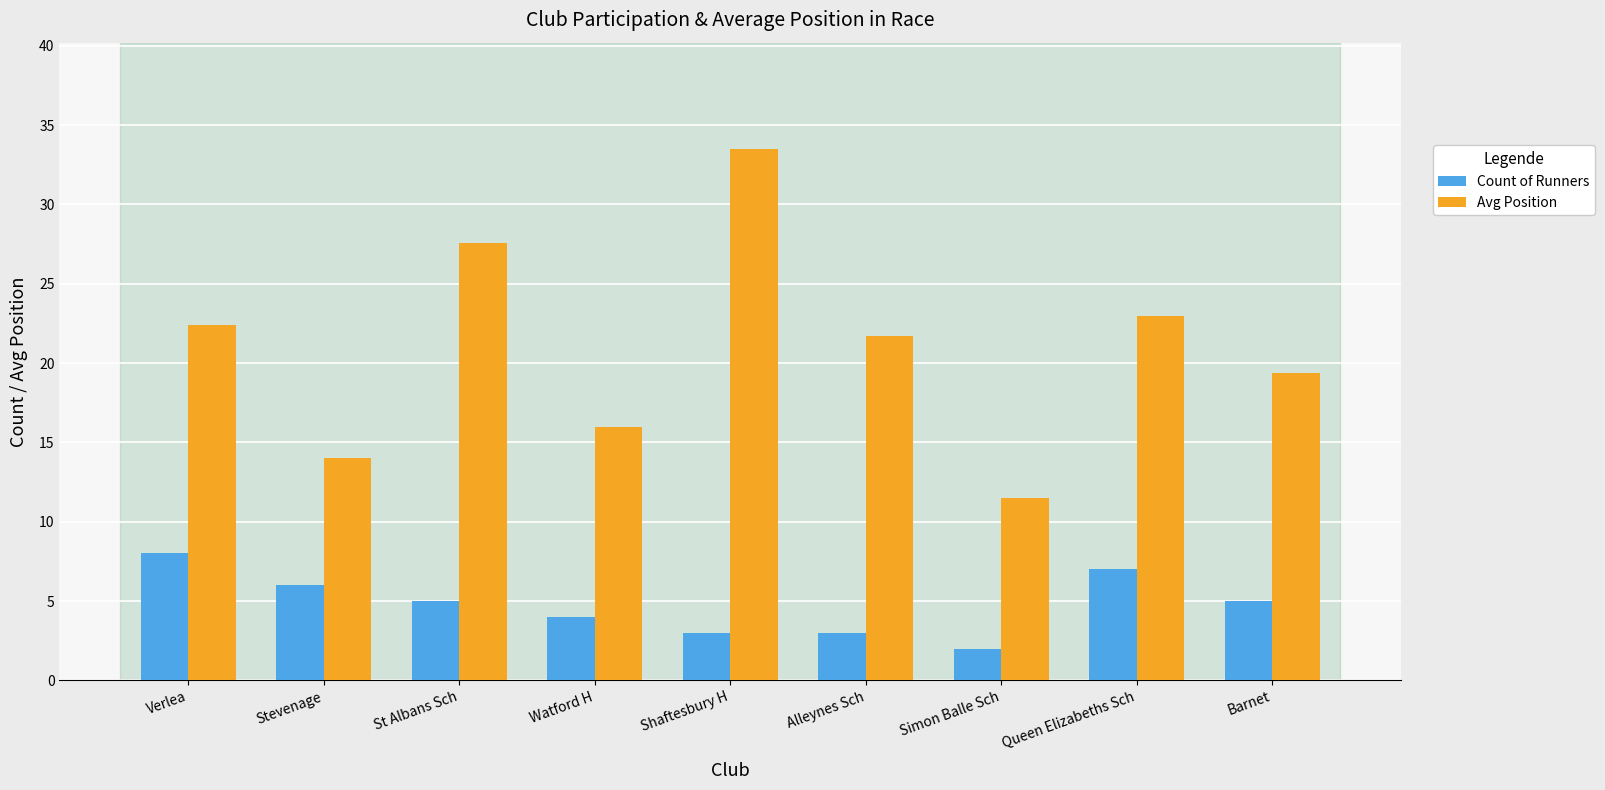

Read the Avg Position value at Shaftesbury H.

33.5